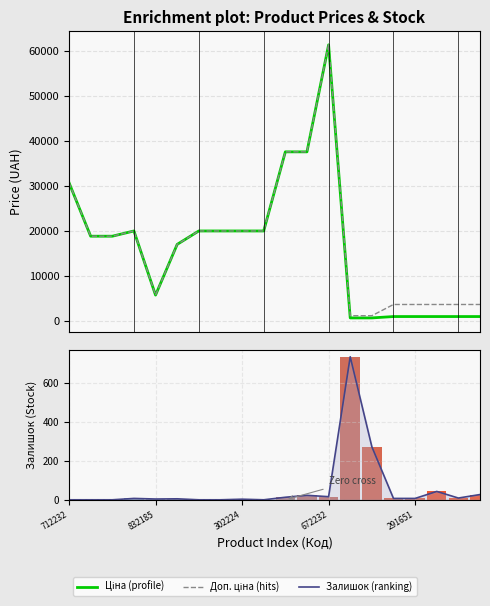

Rank the series at 13 from highest to lowest value.

Доп. ціна, Залишок, Ціна